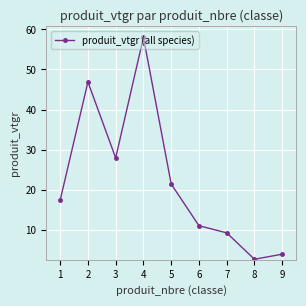

List the labels in order of value, largest first.

4, 2, 3, 5, 1, 6, 7, 9, 8